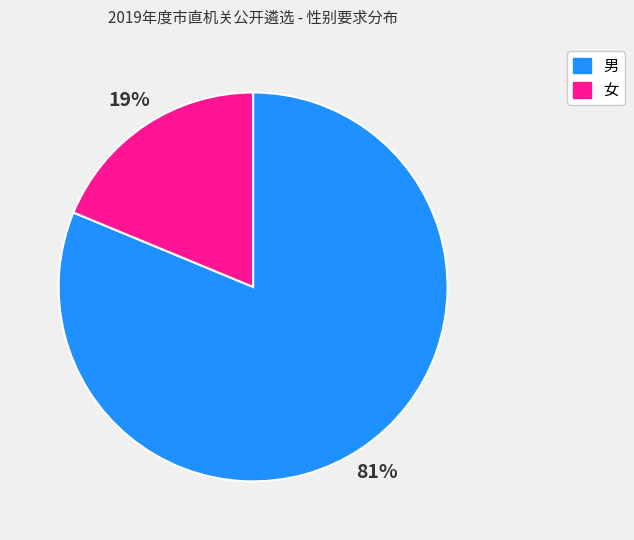

To the nearest percent, what portion does 女 represent?

19%